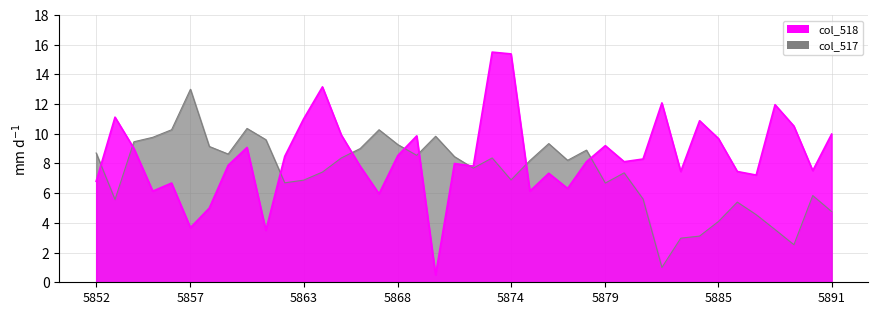

Rank the series by their average value, from highest to lowest.

col_518, col_517